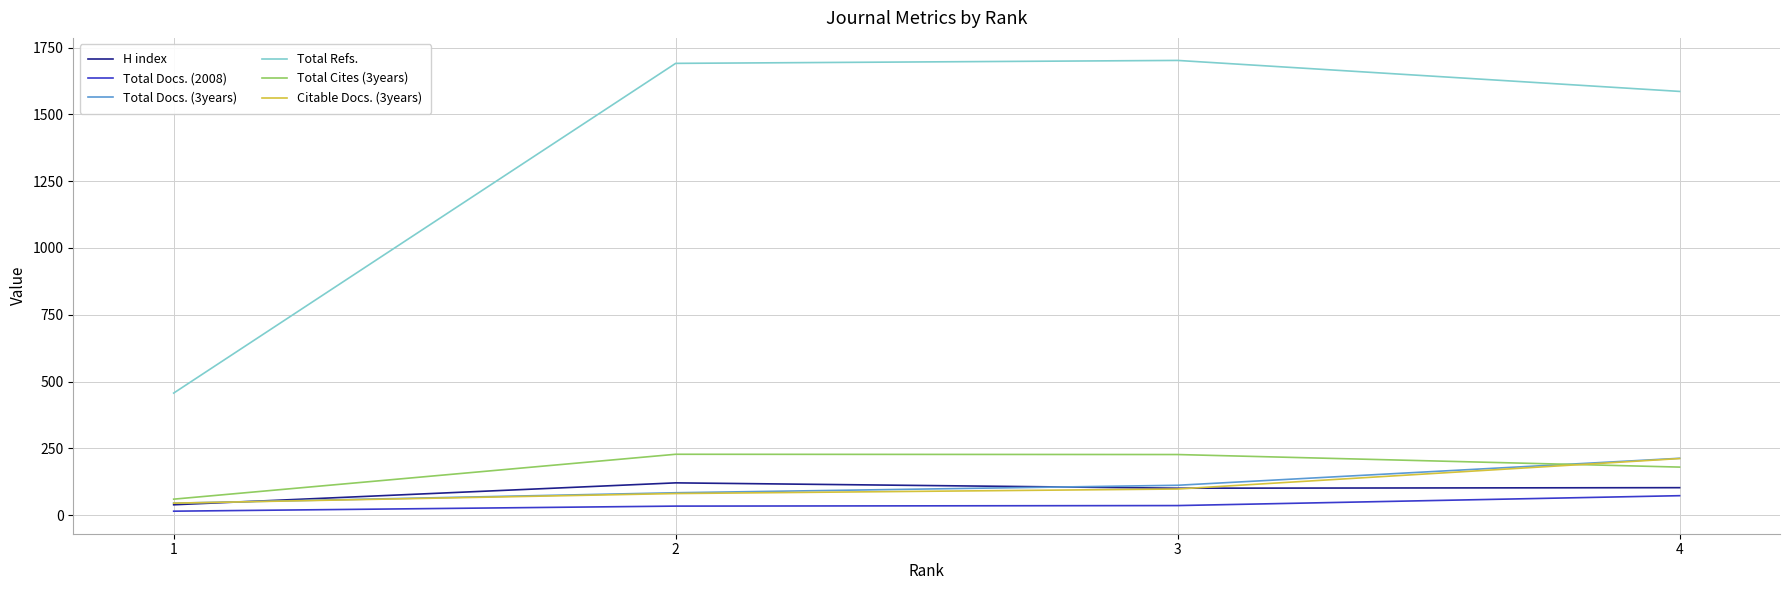

How many intersections are there between Total Cites (3years) and Citable Docs. (3years)?

1